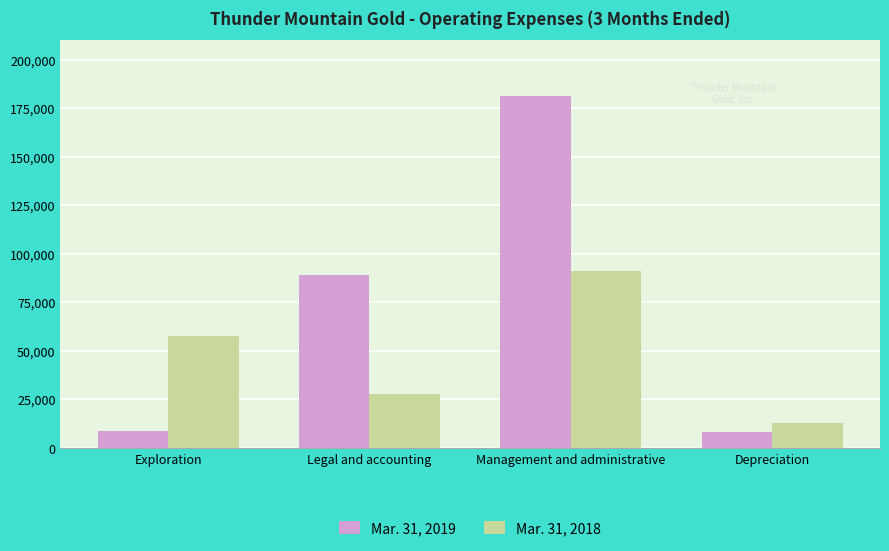

What is the difference between the highest and lowest values at Management and administrative?

90100